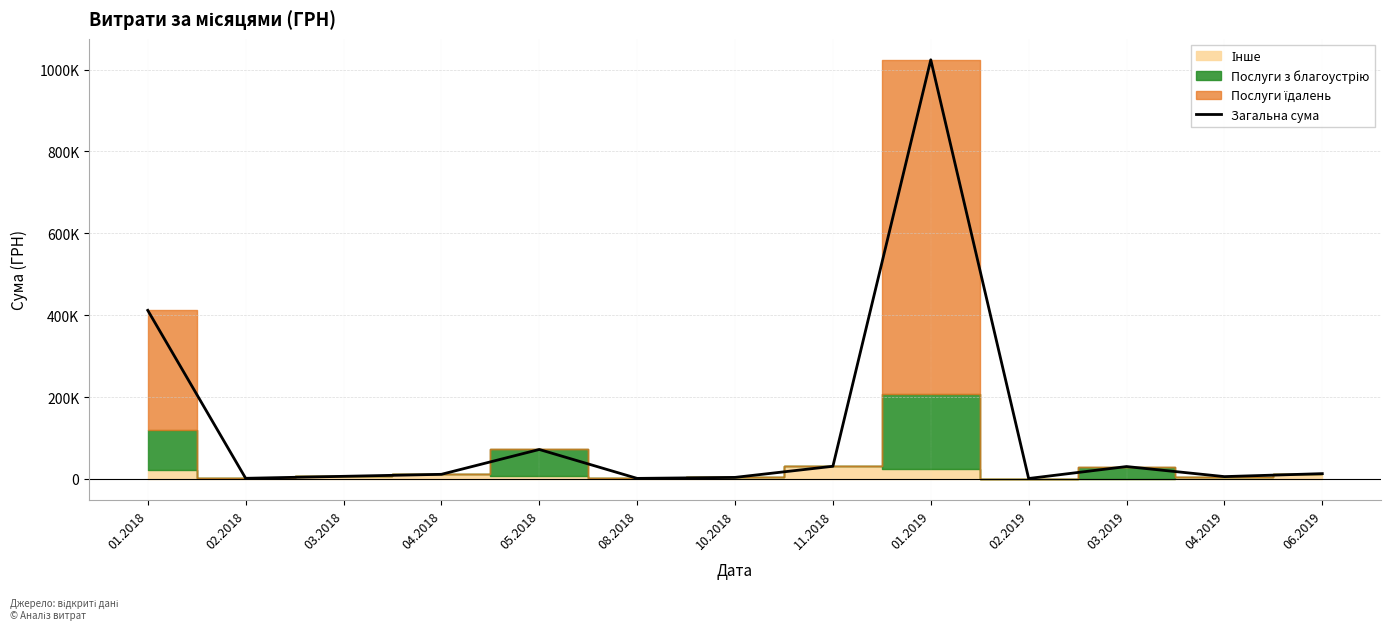

Where is the first local maximum?

05.2018